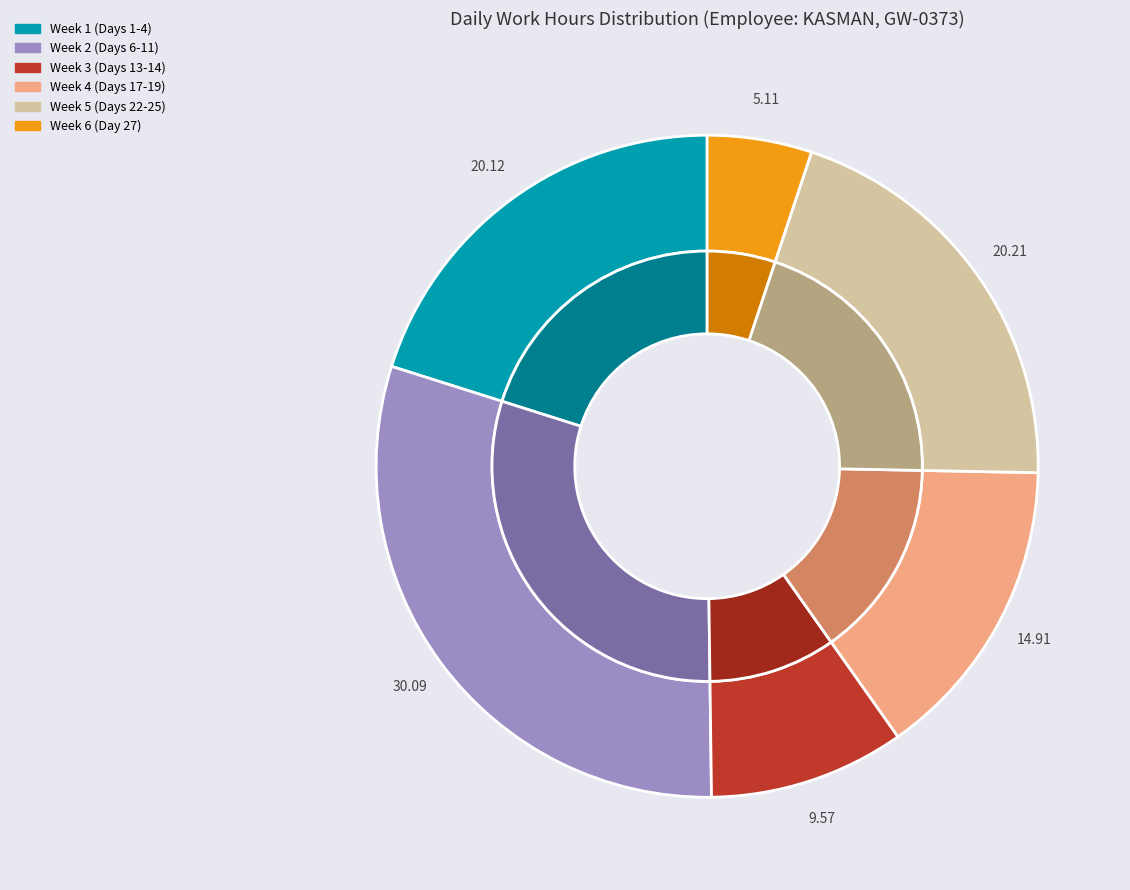

Which has a higher value, Day 19 or Day 9?

Day 9